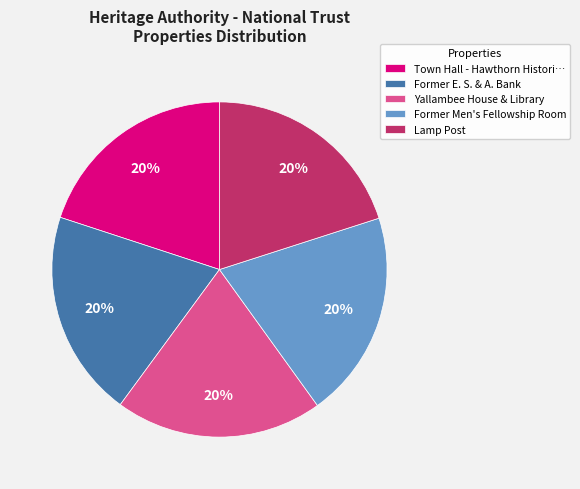

Do Former Men's Fellowship Room and Yallambee House & Library together represent more than half of the pie?

No